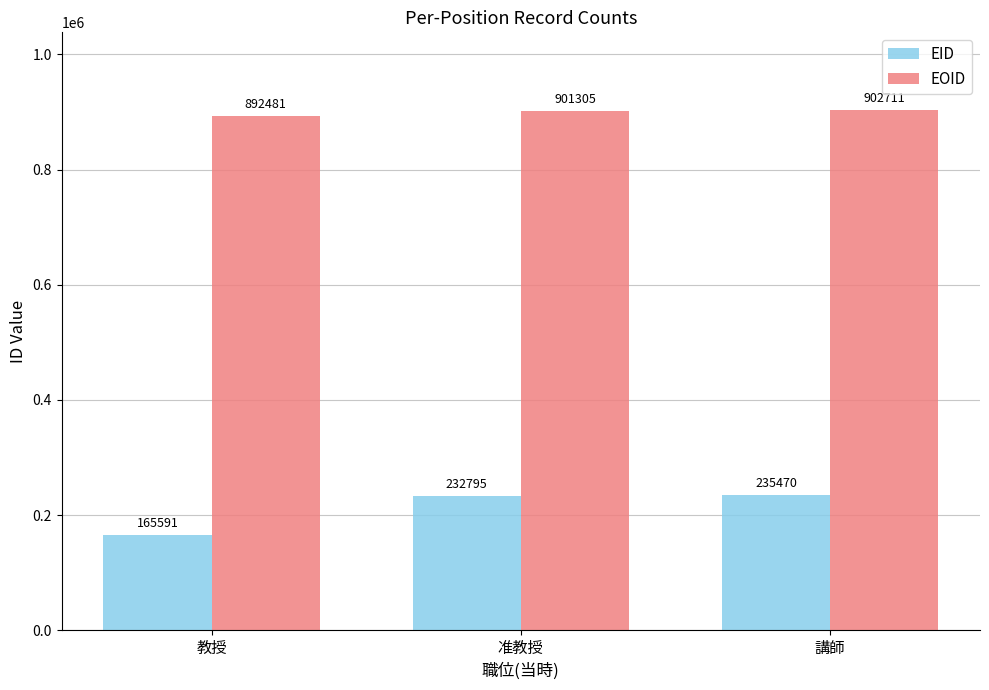

At 教授, list the series in order from largest to smallest.

EOID, EID